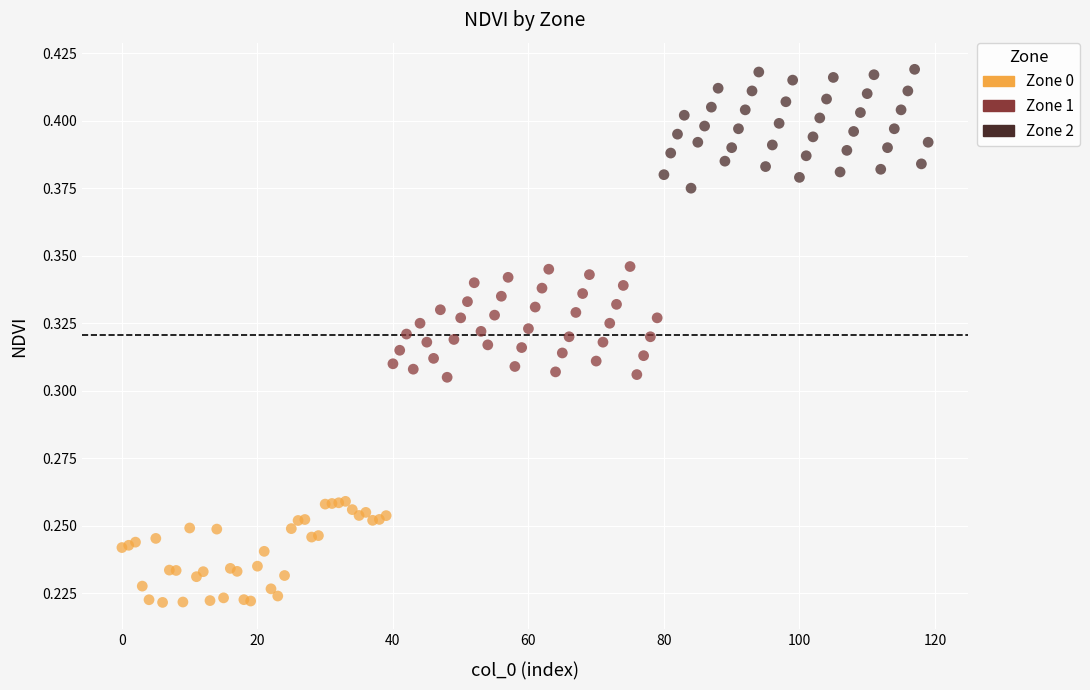

Which series contains the highest Y value?

Zone 2